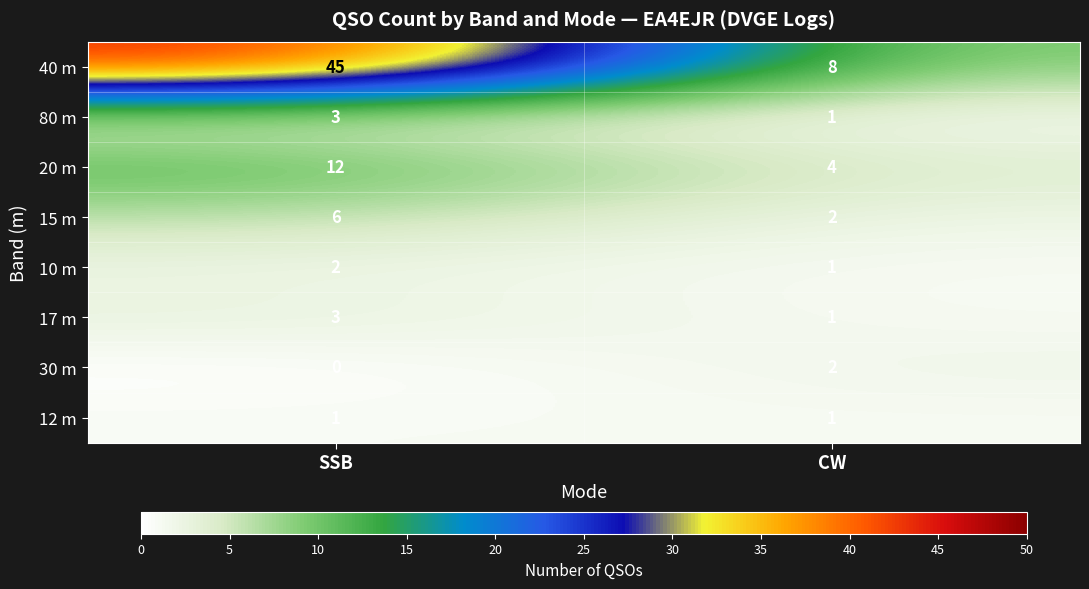

At which category does the chart reach its minimum across all series?

SSB